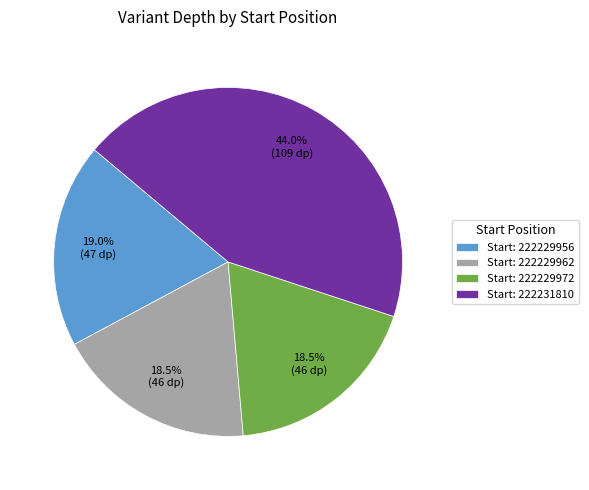

Does Start: 222229962 represent more than half of the total?

No